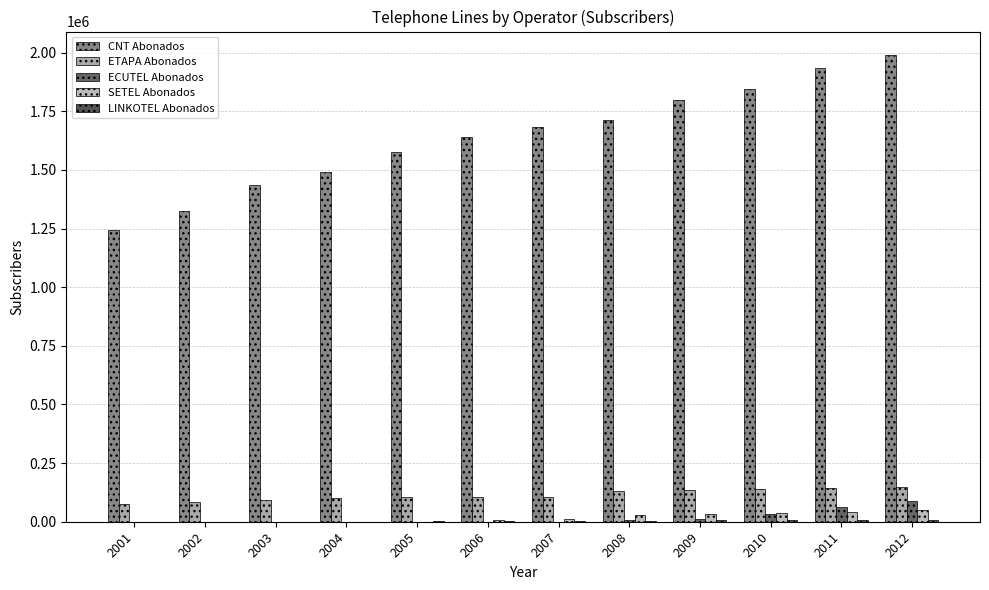

How many categories are shown in the chart?

12